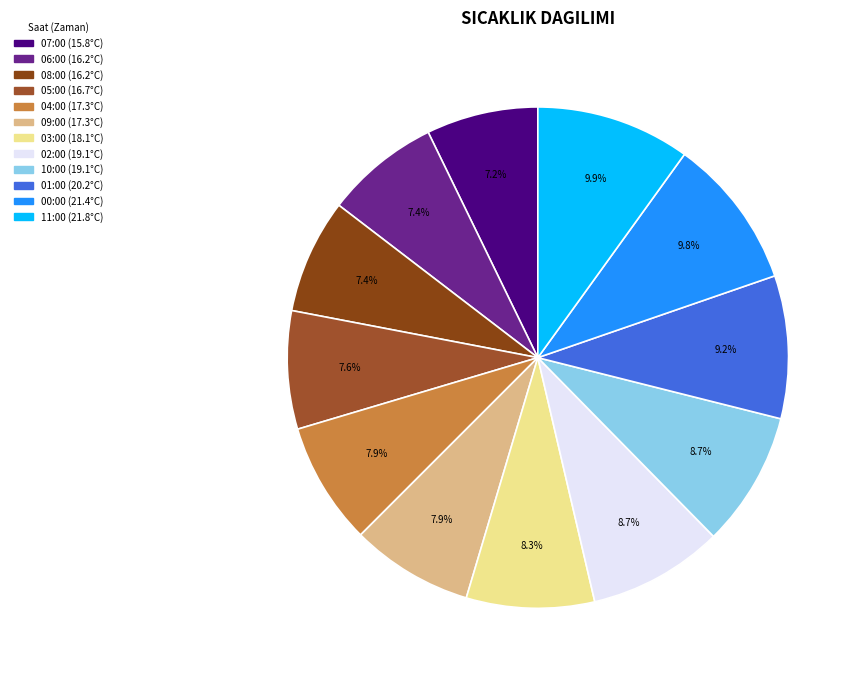

How many slices are in this pie chart?

12